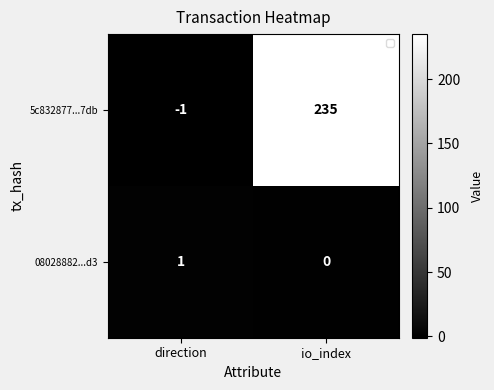

Reading left to right, what are all the values shown in this chart?

5c832877...7db: direction=-1	io_index=235
08028882...d3: direction=1	io_index=0